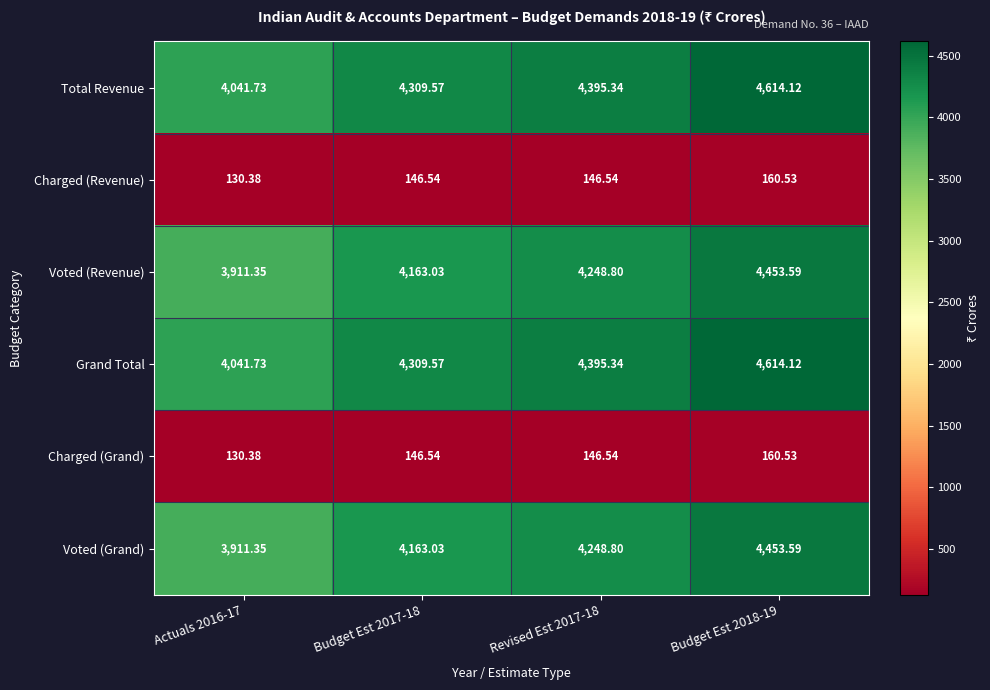

Is the value of Voted (Grand) at Budget Est 2018-19 greater than the value of Total Revenue at Budget Est 2017-18?

Yes